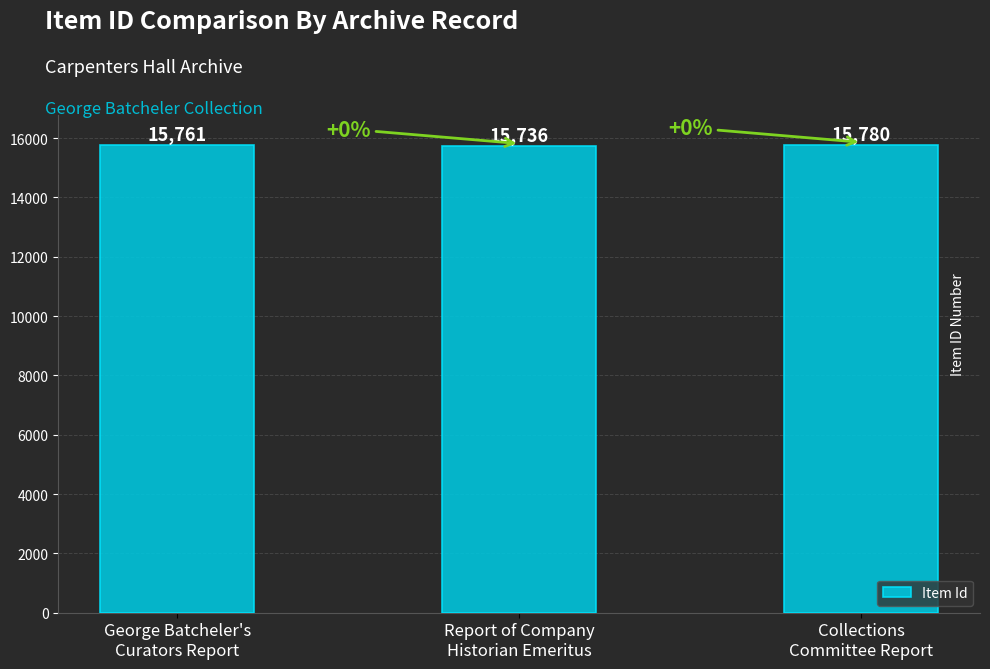

Approximately how many times larger is the value at Report of Company
Historian Emeritus compared to Collections
Committee Report?

1.0